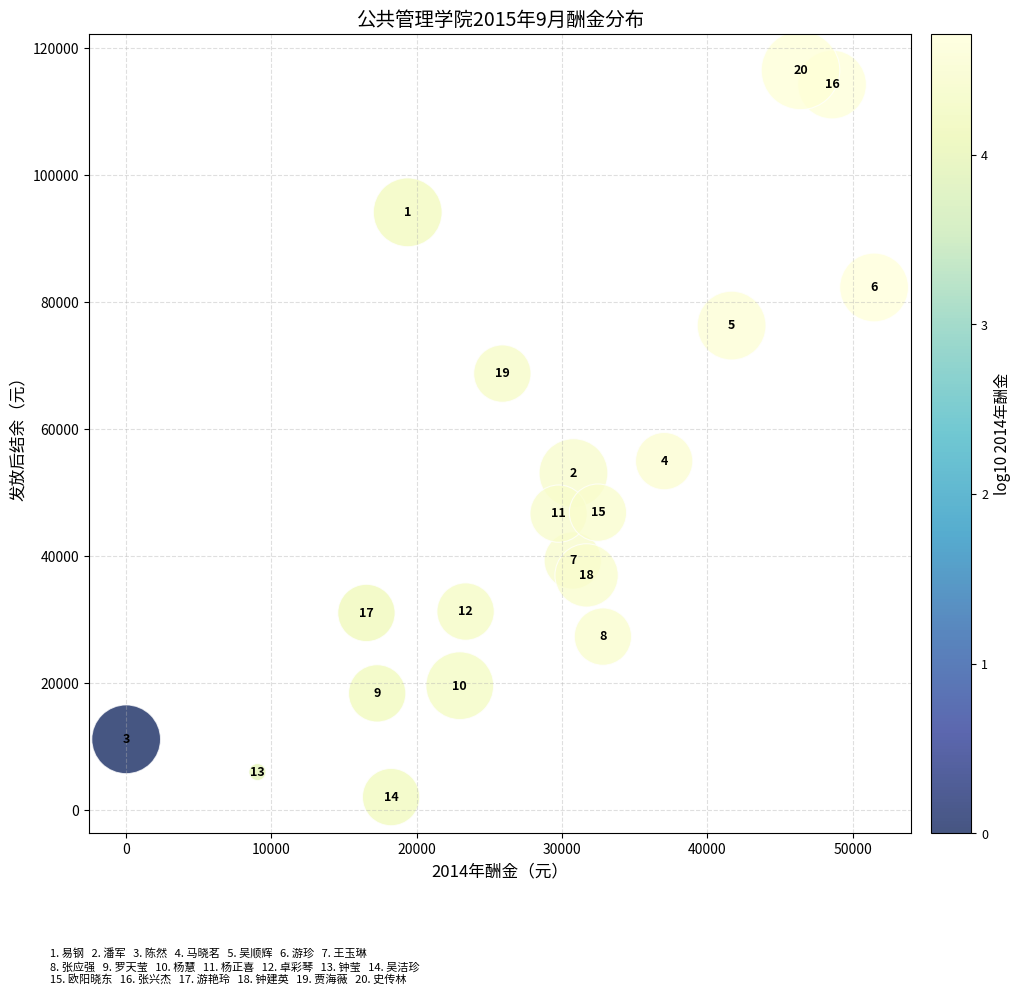

What is the range of X values (max minus min)?

51474.1